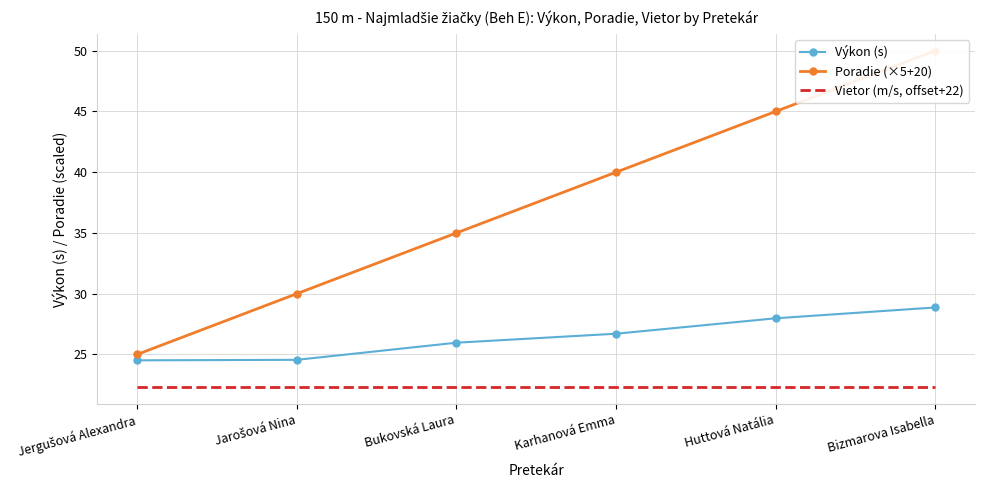

How many lines are shown in the chart?

3